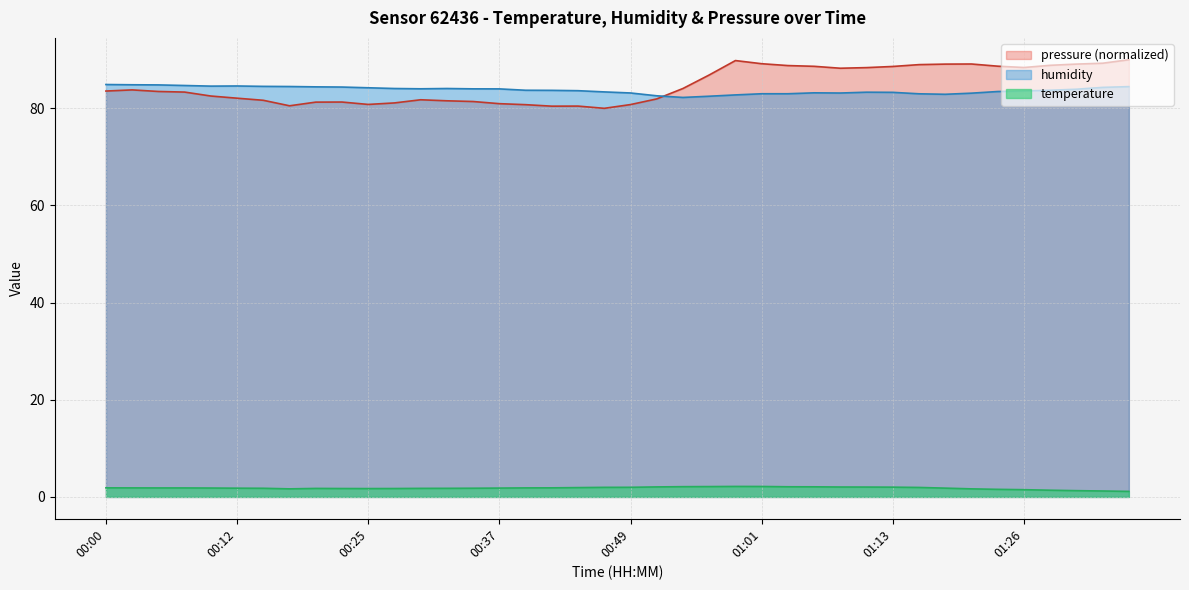

What is the label of the 29th point from the right?

00:27